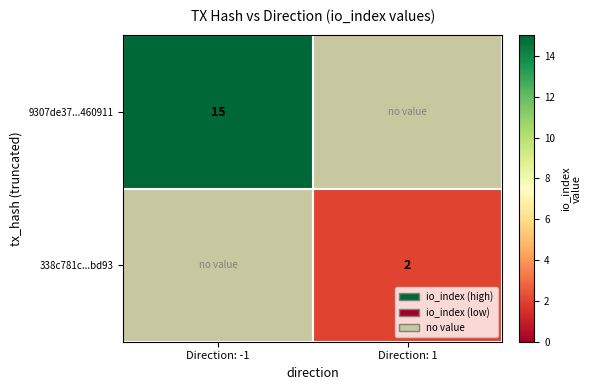

Is it true that 338c781c...bd93 equals 3 at Direction: 1?

False